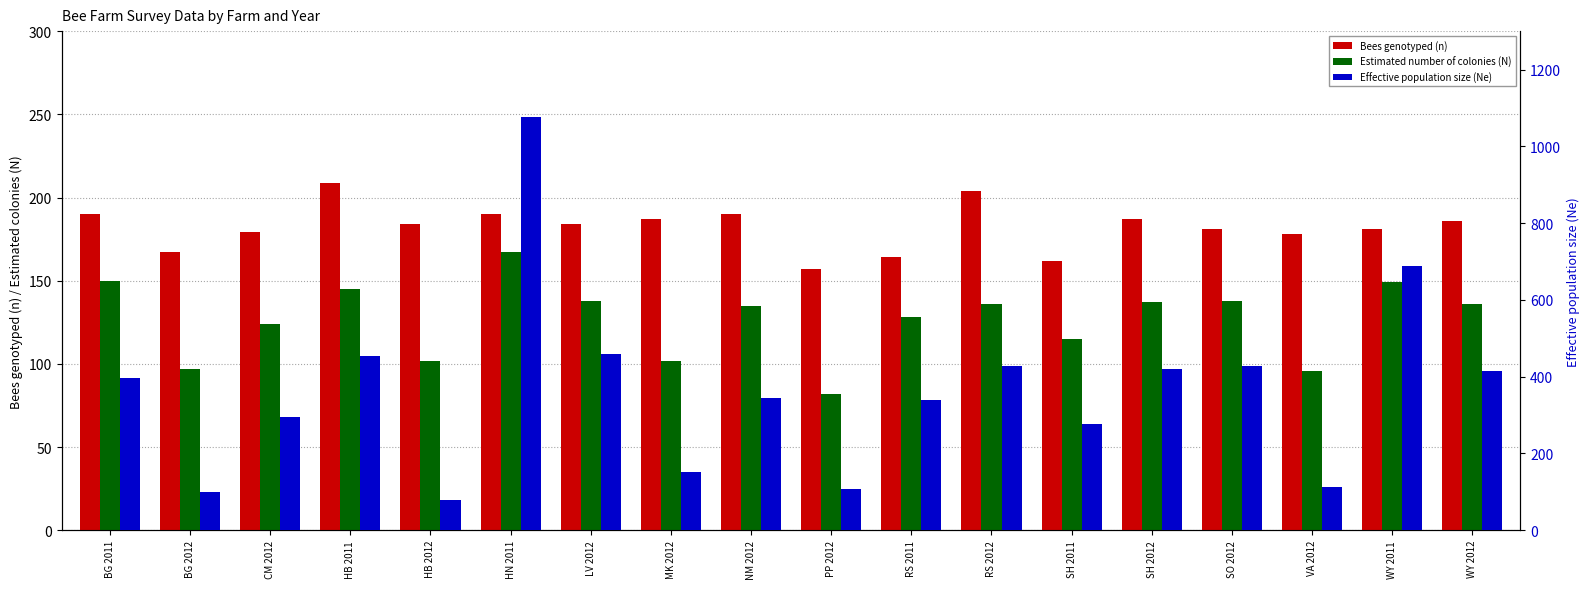

How many values in the Bees genotyped (n) series are below 184?

8